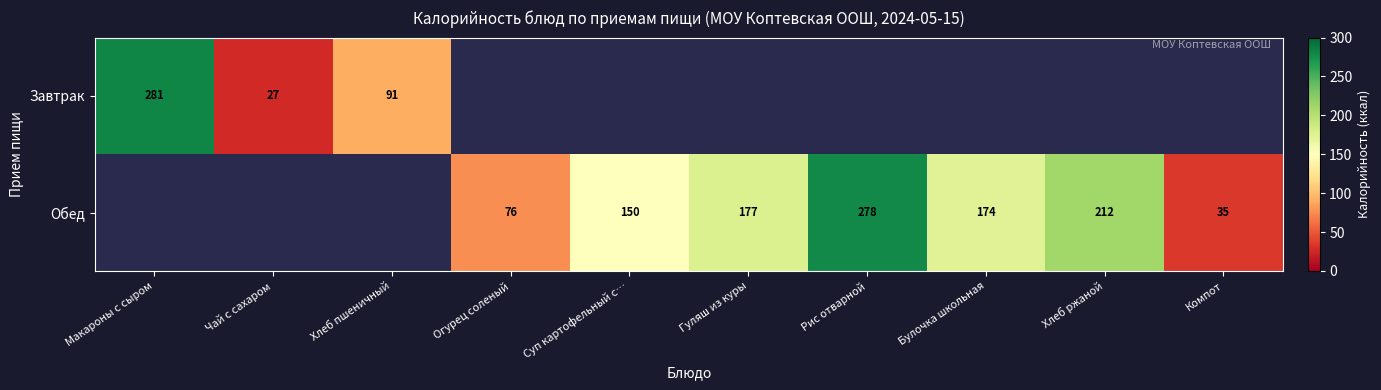

How many categories are shown in the chart?

10